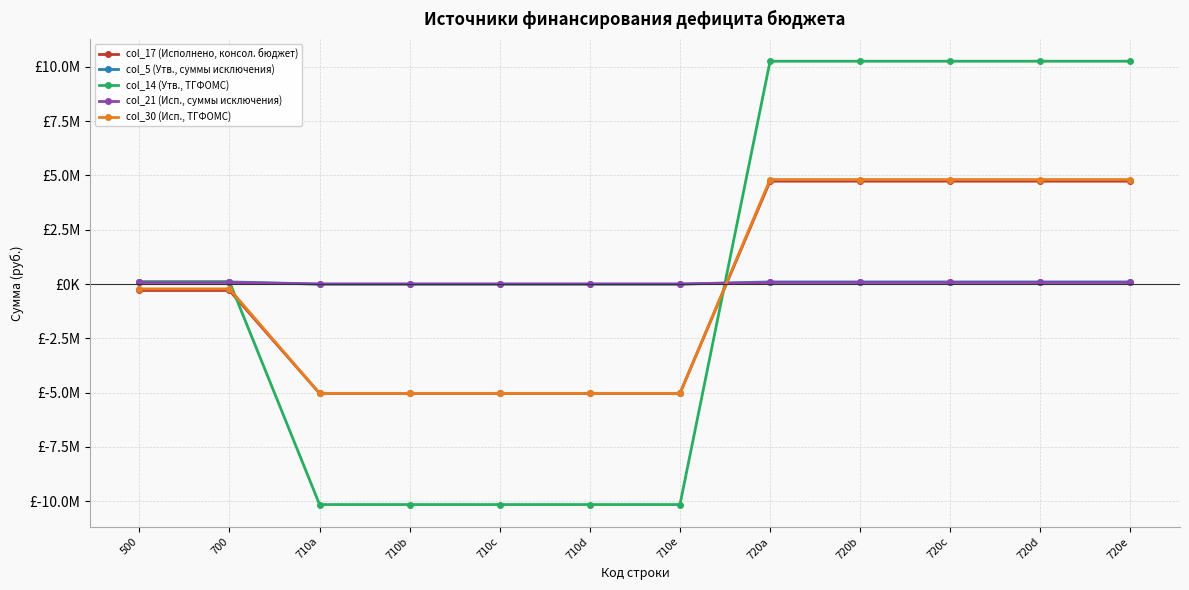

What is the label of the 5th point from the left?

710c